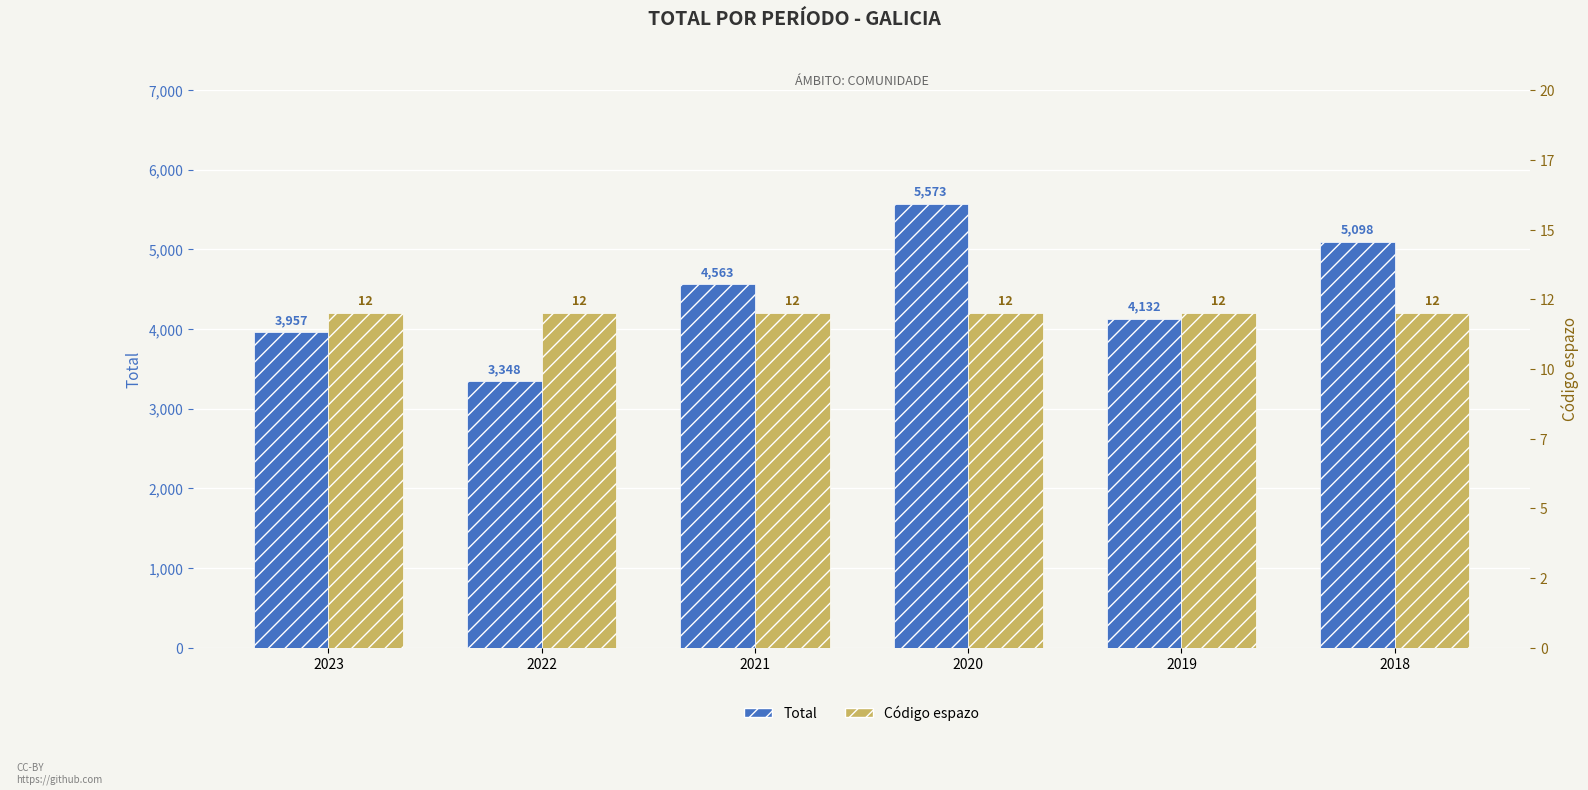

What is the total value across all series at 2020?

5585